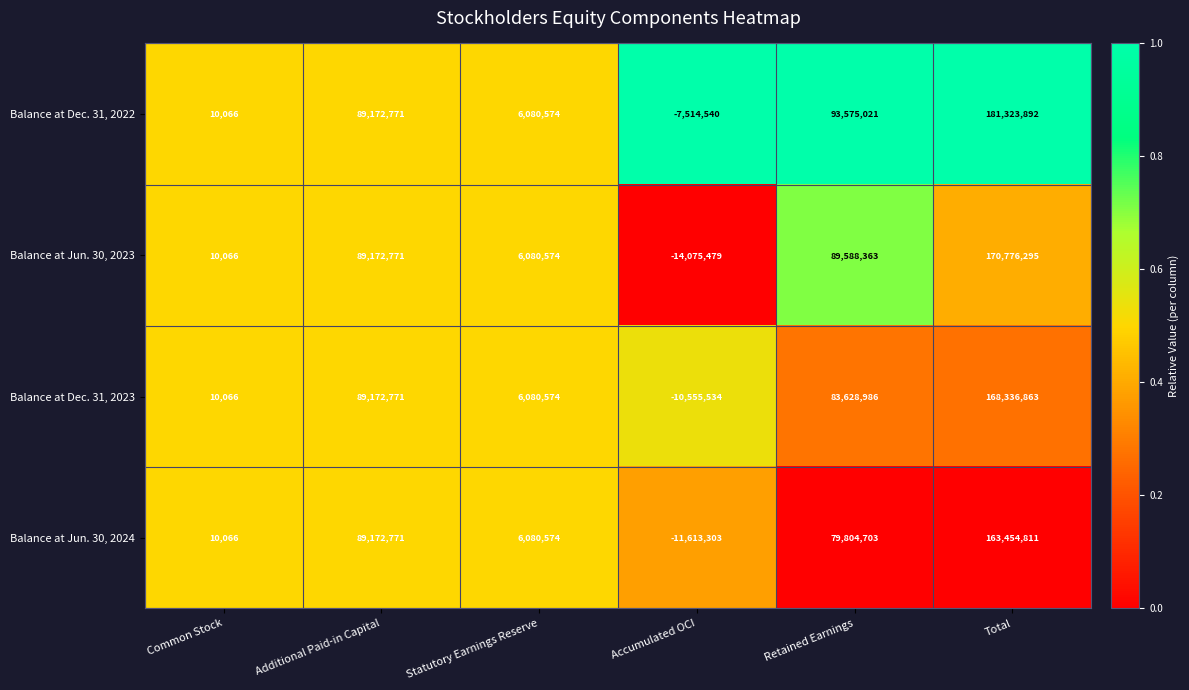

The Balance at Dec. 31, 2022 series shows 17405 at Common Stock. True or false?

False